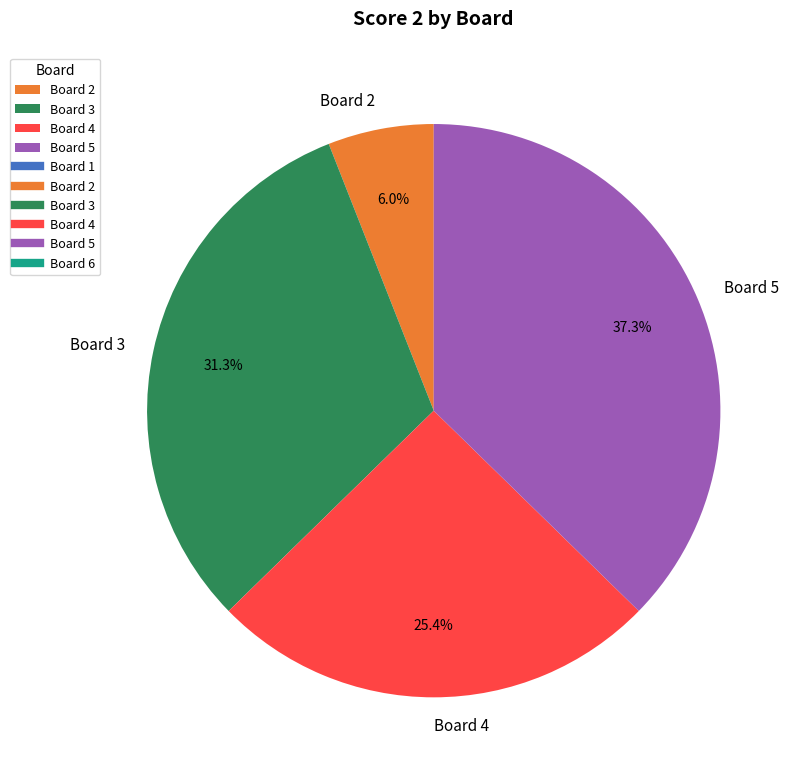

Rank the categories by value from lowest to highest.

Board 2, Board 4, Board 3, Board 5